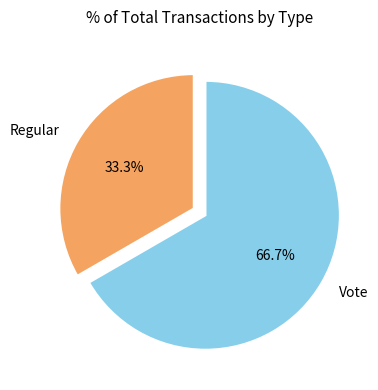

What percentage do Vote and Regular together represent?

100.0%